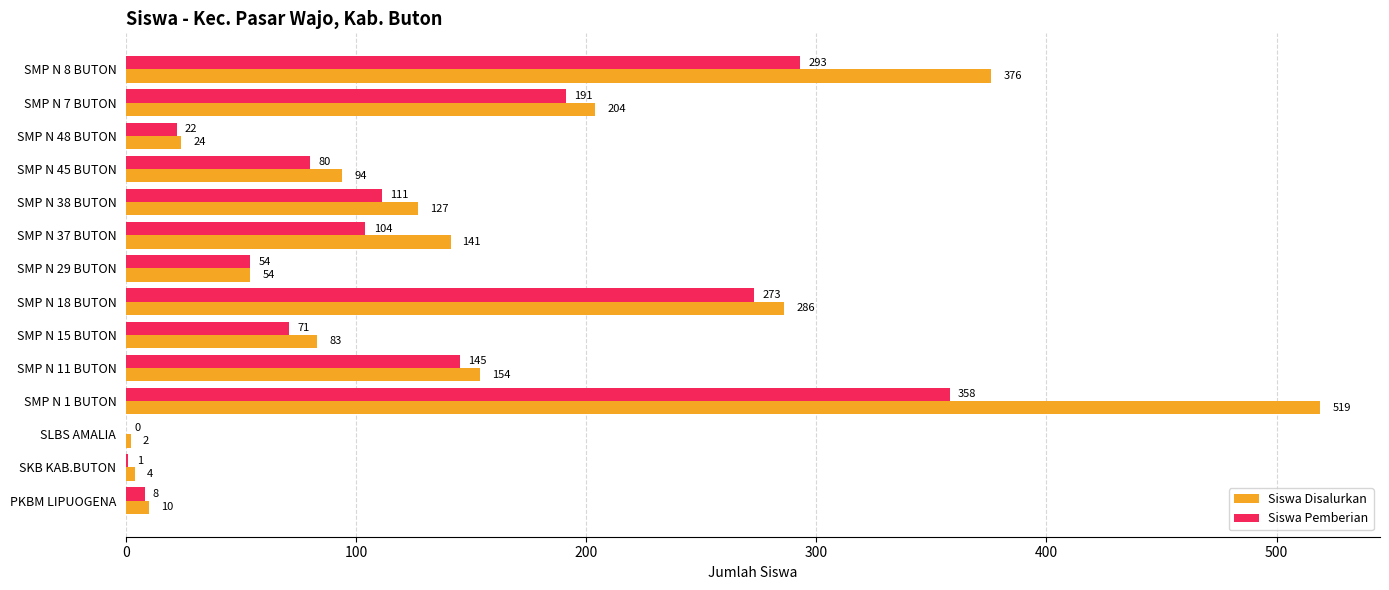

How many values in Siswa Pemberian are above zero?

13